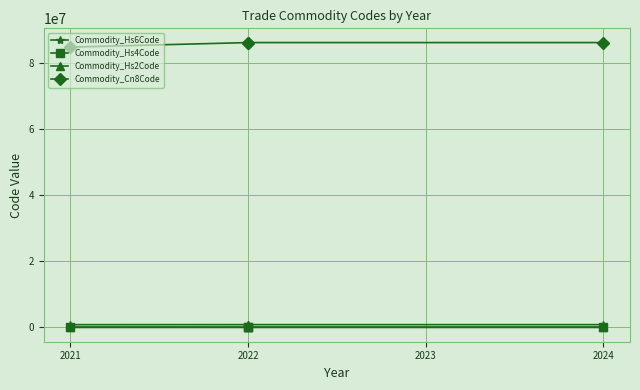

True or false: Commodity_Cn8Code and Commodity_Hs6Code cross at least once.

False